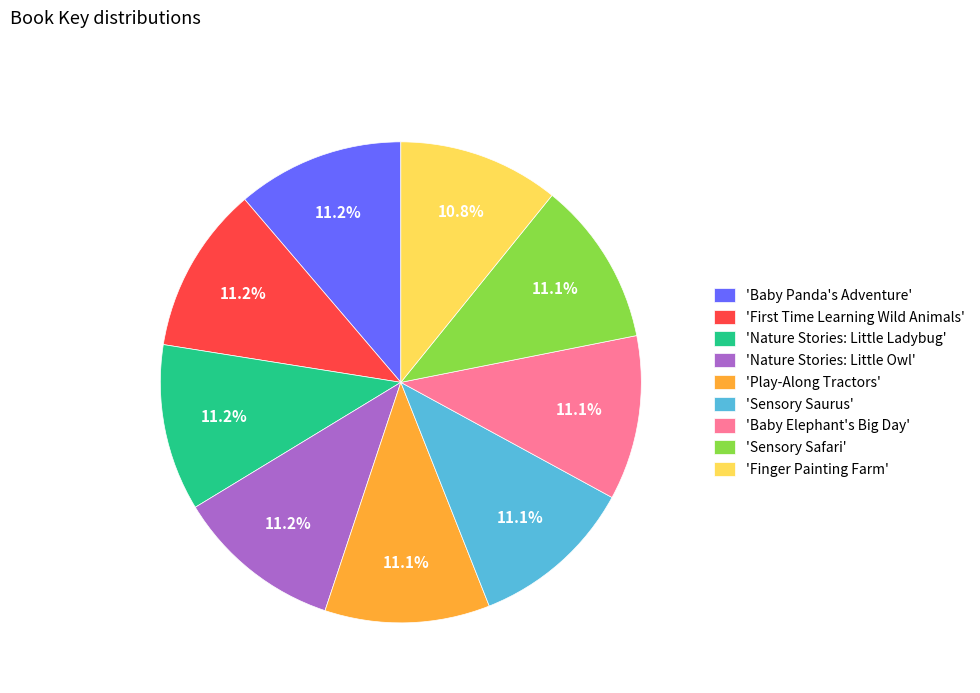

Count the number of slices in the pie.

9